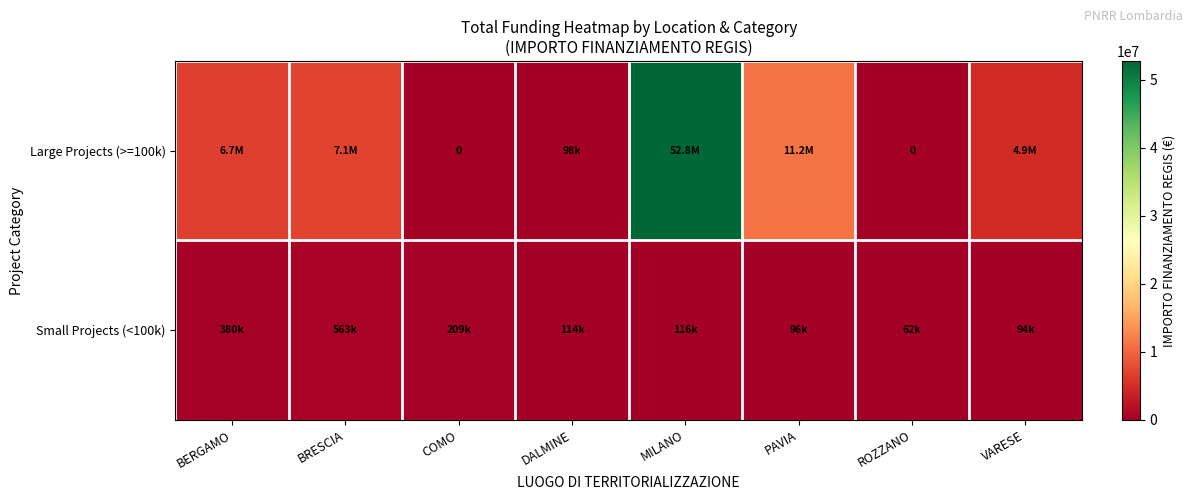

Rank the series by their maximum value, from highest to lowest.

Large Projects (>=100k), Small Projects (<100k)